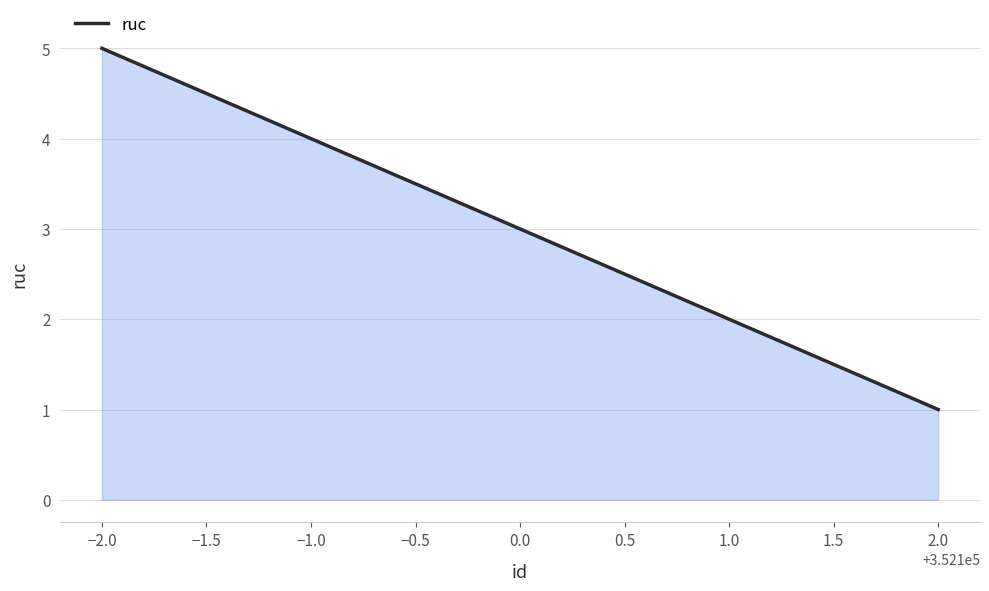

The value at 1.0 is 0. True or false?

False